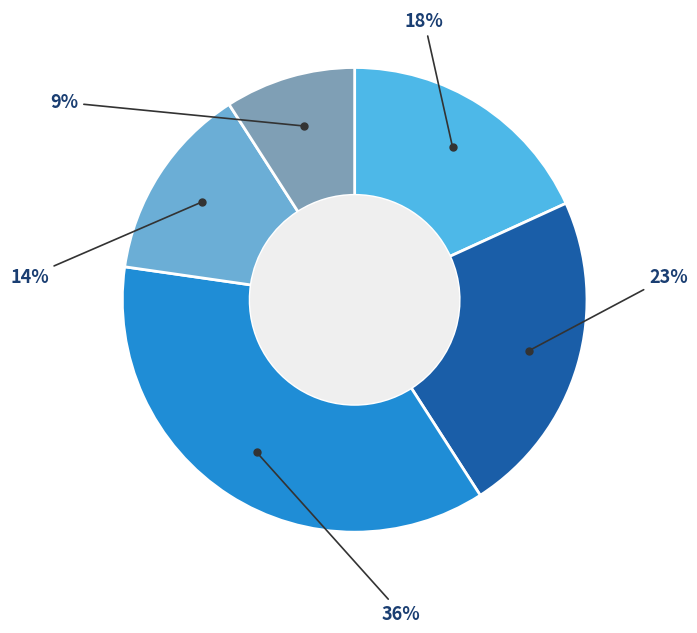

Rank the categories by value from highest to lowest.

Tutoring Program + Academic Intervention, Tutoring Program + Technology Platform, Tutoring Program only, Academic Intervention only, Technology Platform + Academic Intervention